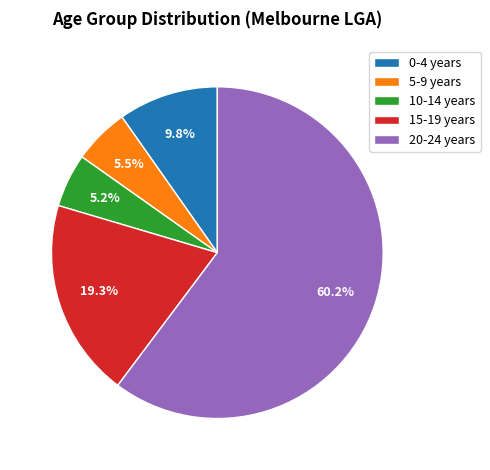

Does 20-24 years account for over 50% of the chart?

Yes